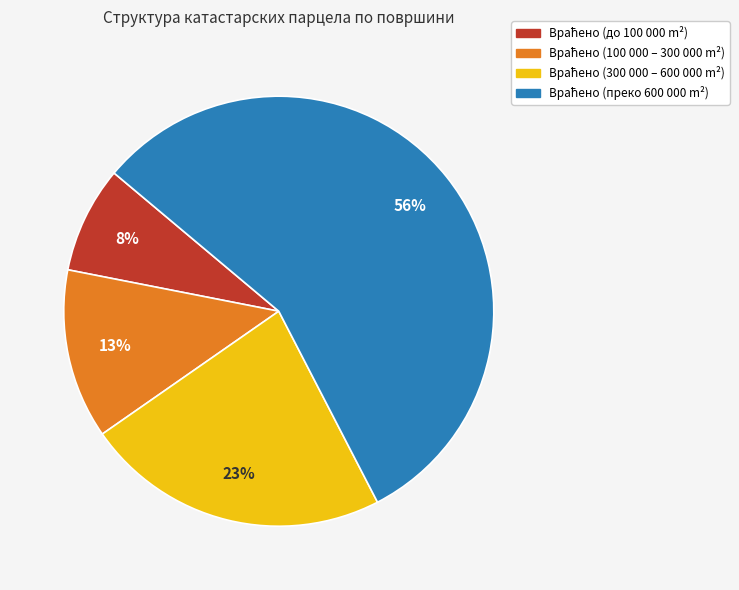

To the nearest percent, what is the difference between the largest and smallest slice percentages?

48%